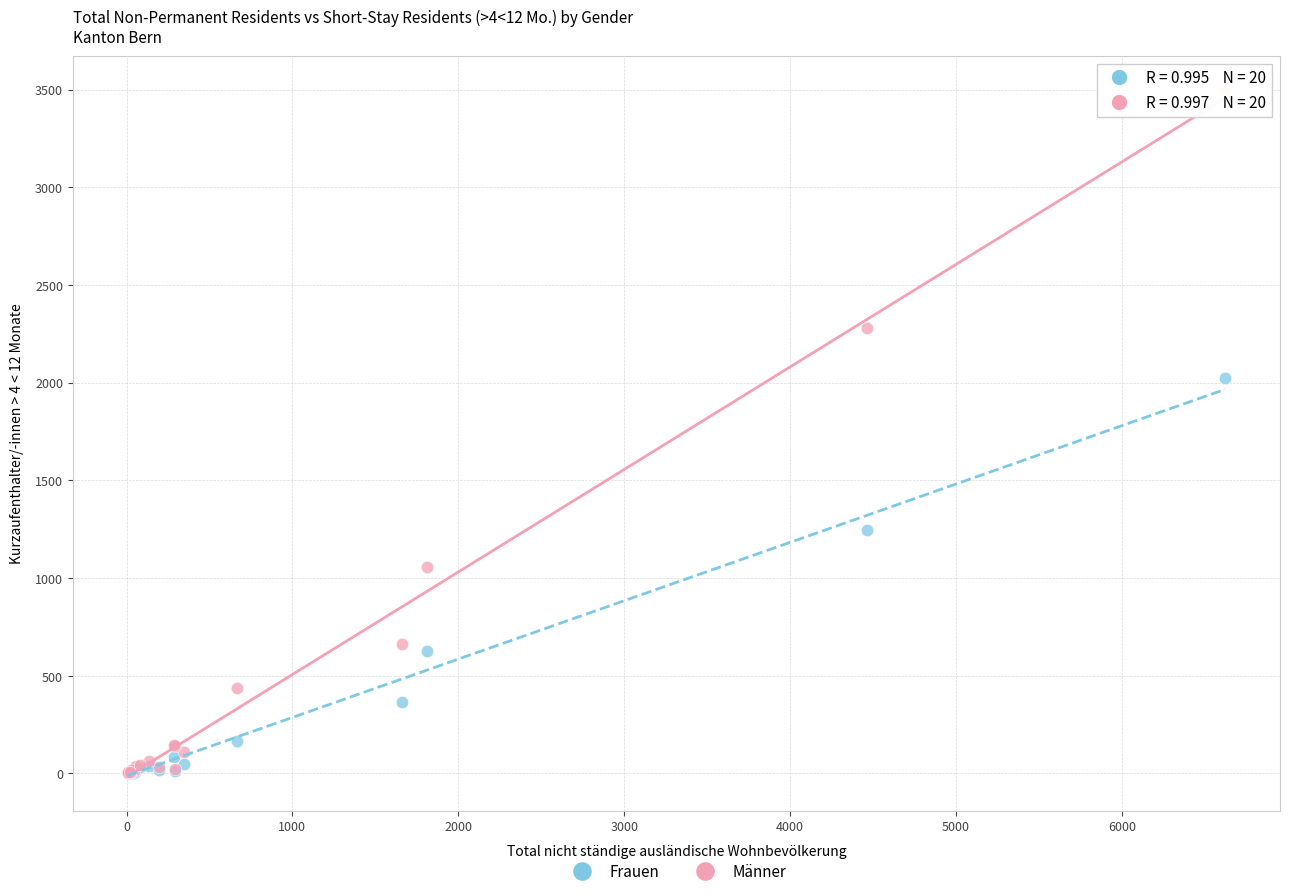

In the Frauen series, what Y value is closest to 1011?

1246